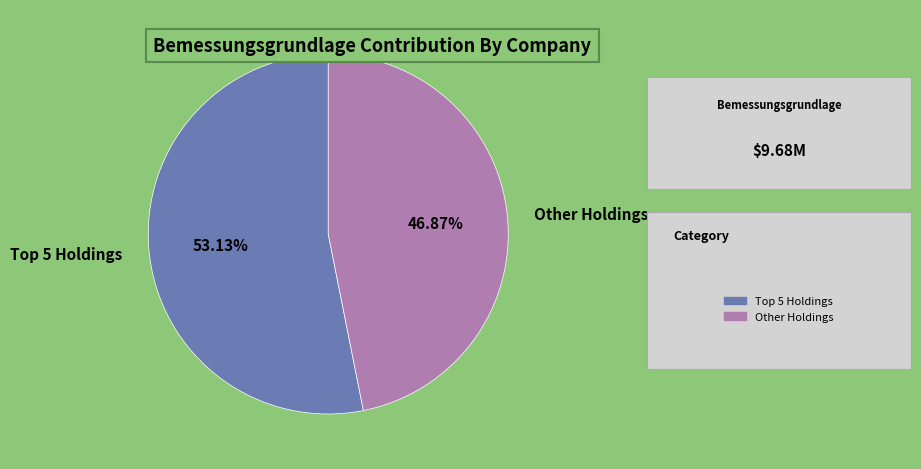

Rank the categories by value from highest to lowest.

Top 5 Holdings, Other Holdings